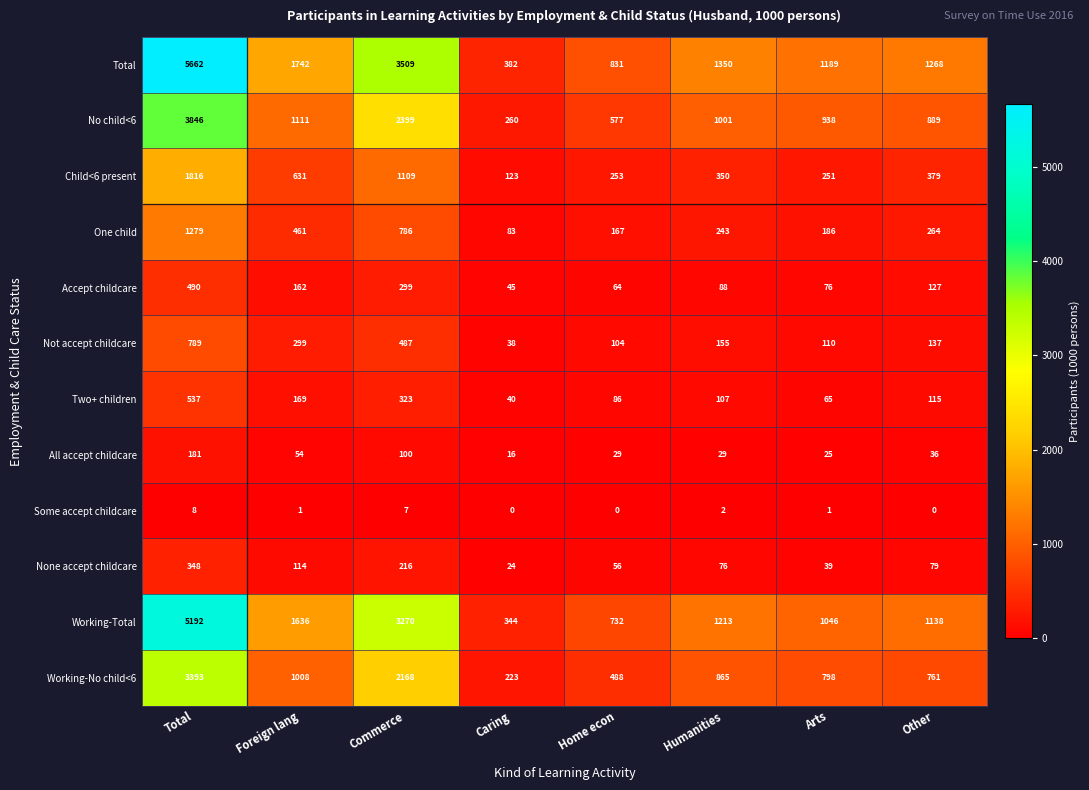

At which category does the chart reach its peak across all series?

Total